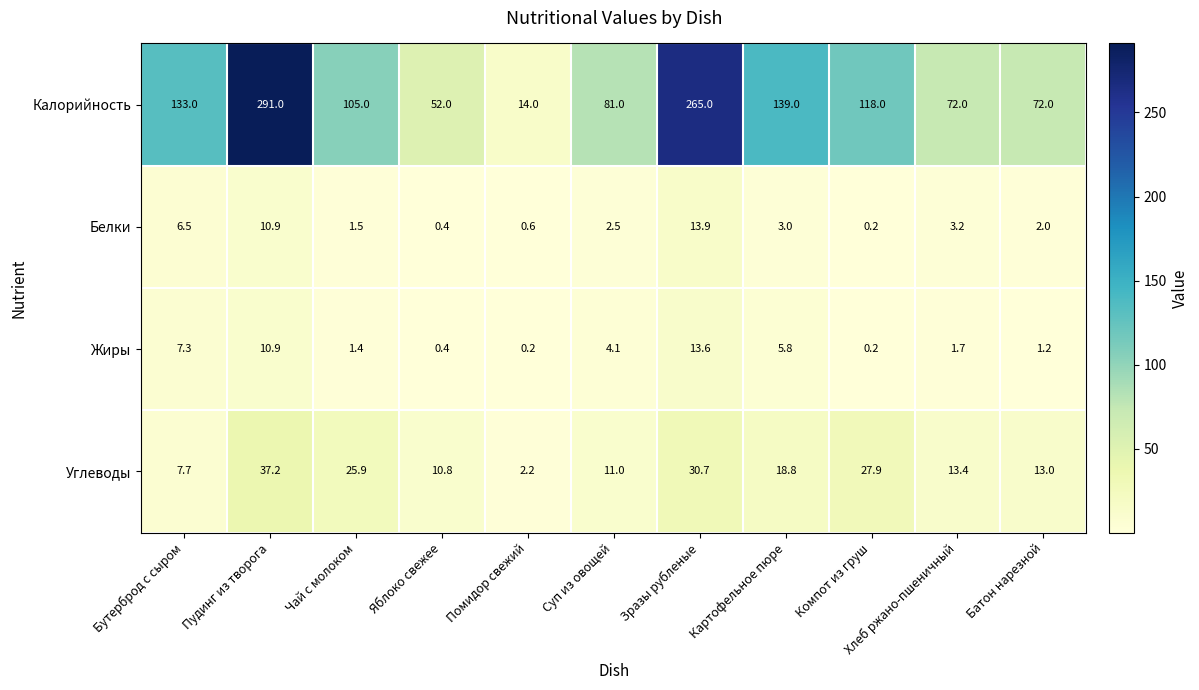

Which series has the largest range (max minus min)?

Калорийность